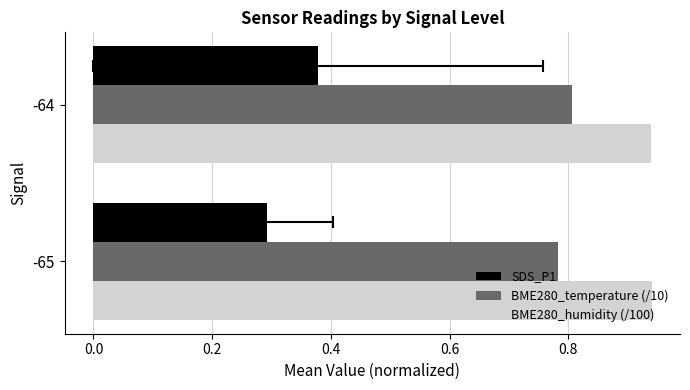

Does the chart contain any negative values?

No